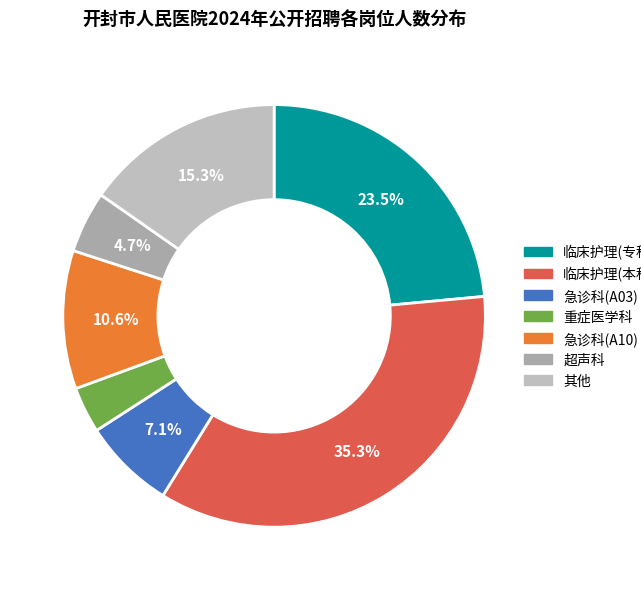

To the nearest percent, what portion does 急诊科(A10) represent?

11%